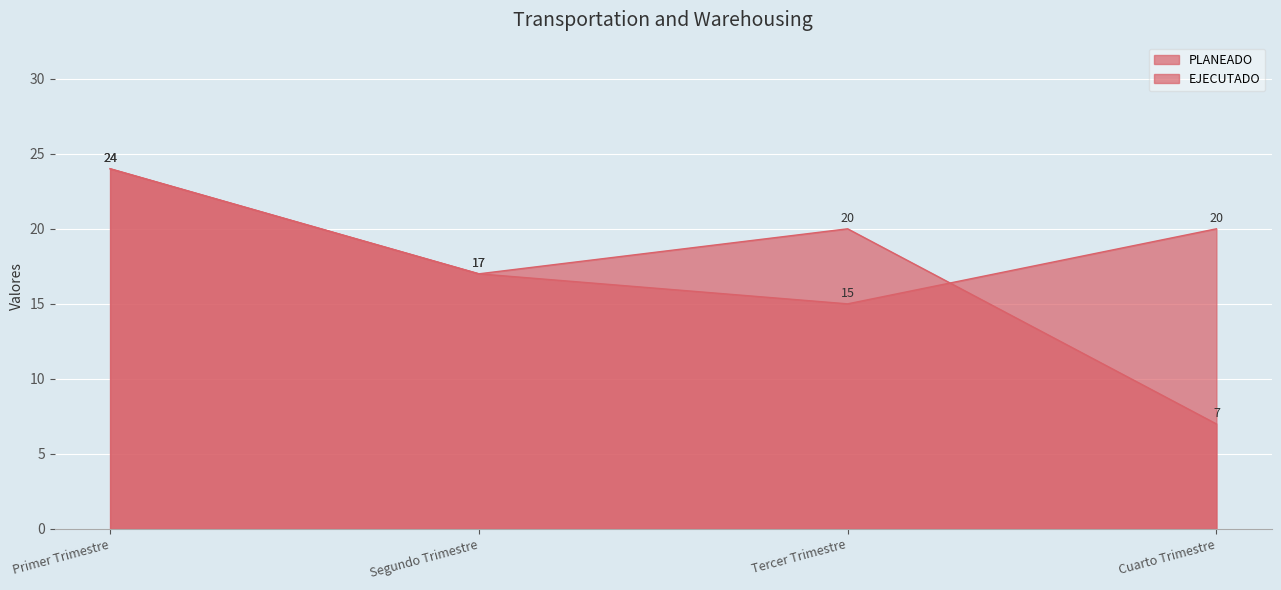

Reading left to right, extract all data points from this chart.

PLANEADO: Primer Trimestre=24	Segundo Trimestre=17	Tercer Trimestre=15	Cuarto Trimestre=20
EJECUTADO: Primer Trimestre=24	Segundo Trimestre=17	Tercer Trimestre=20	Cuarto Trimestre=7